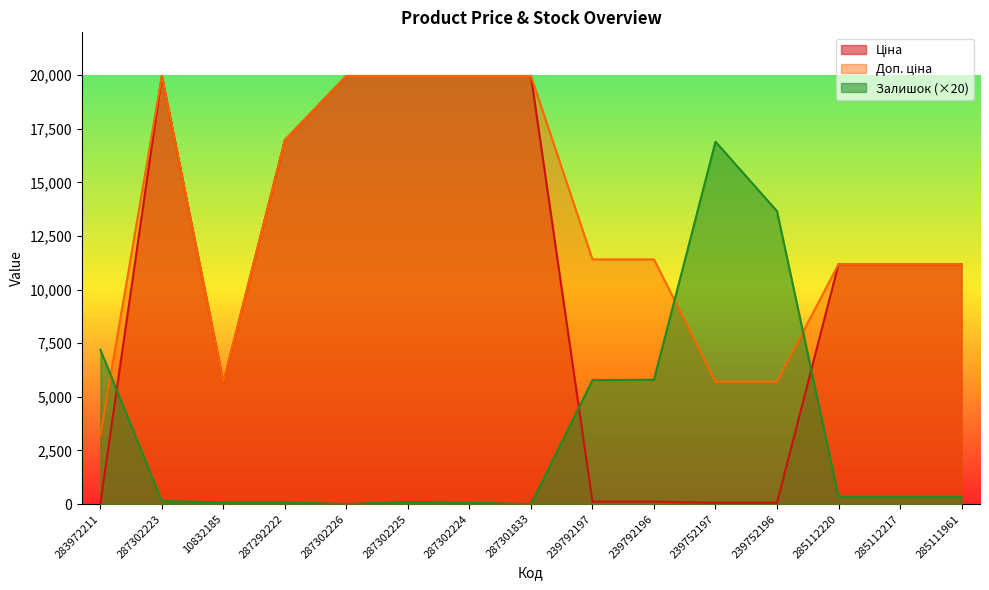

Read the Залишок value at 239752197.

16900.0